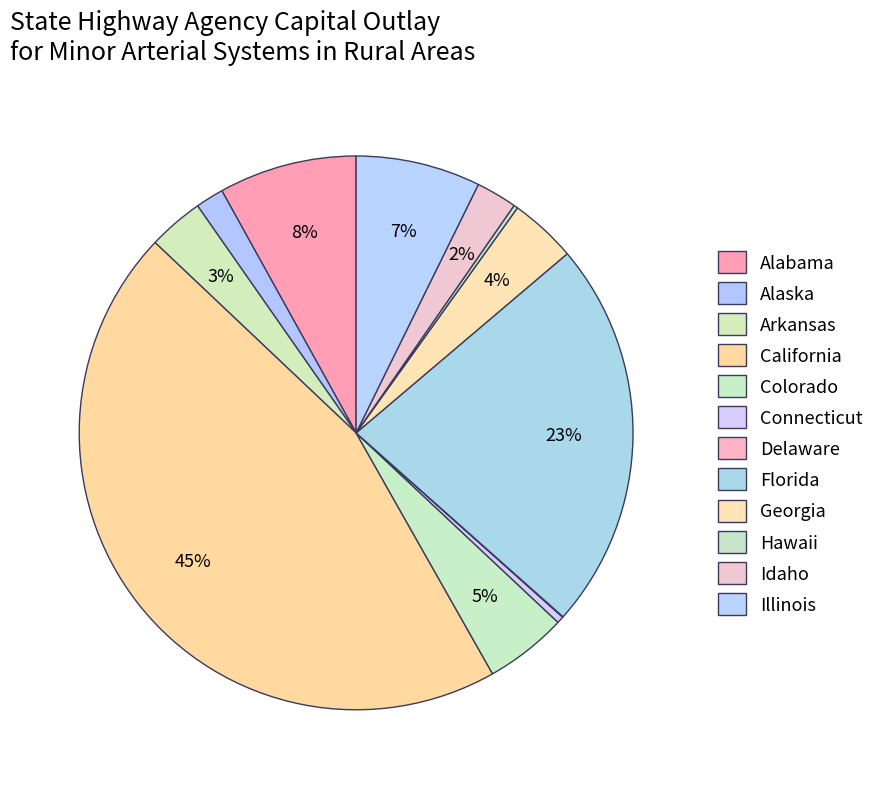

Is Alabama the majority of the pie?

No